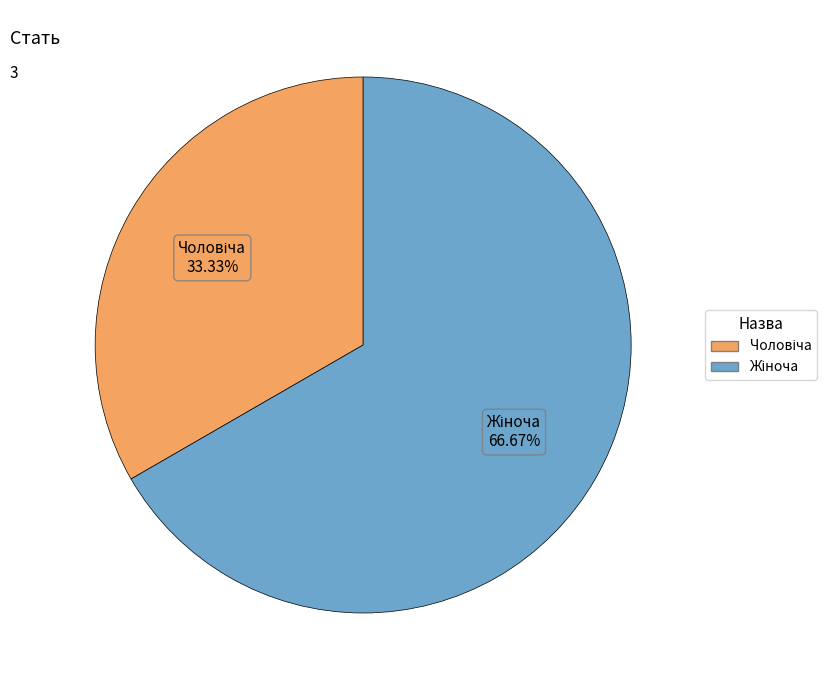

Does any single category account for the majority?

Yes